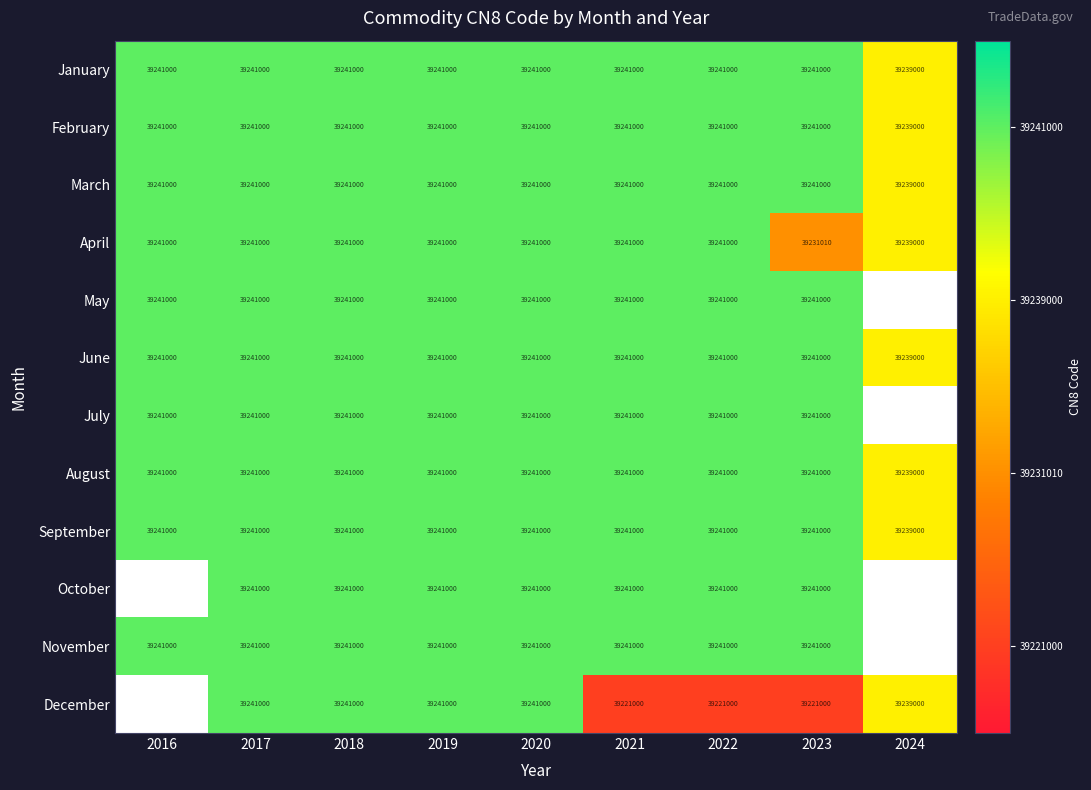

True or false: June has a value of 2 at 2016.

False